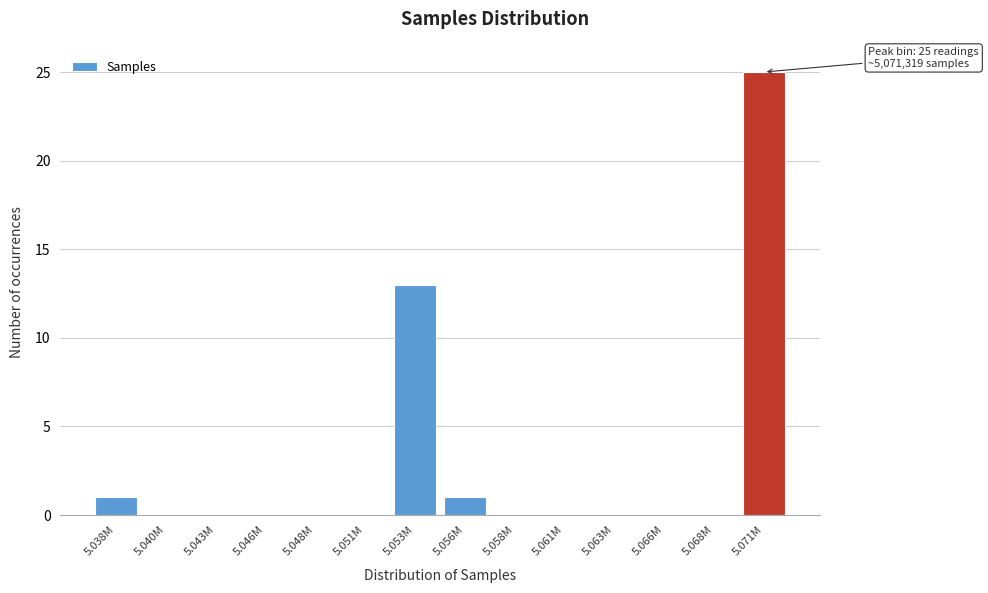

Reading left to right, what are all the values shown in this chart?

5.038M=1	5.040M=0	5.043M=0	5.046M=0	5.048M=0	5.051M=0	5.053M=13	5.056M=1	5.058M=0	5.061M=0	5.063M=0	5.066M=0	5.068M=0	5.071M=25